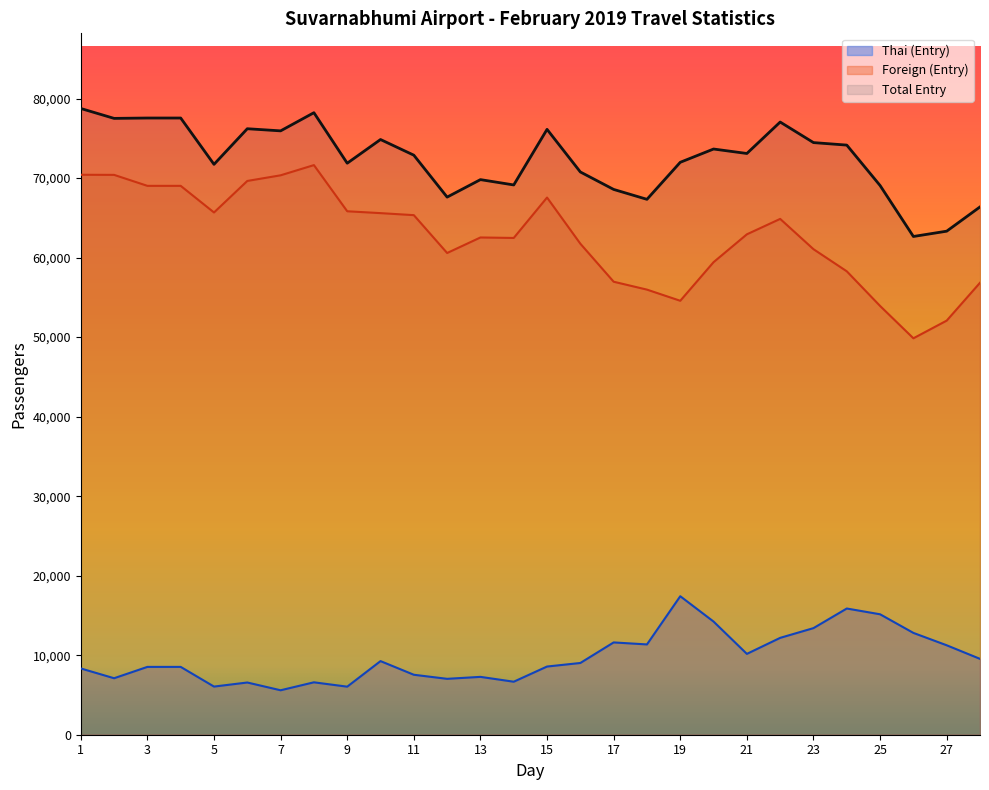

What is the value of the Thai (Entry) point at the 22nd from the left?

12180